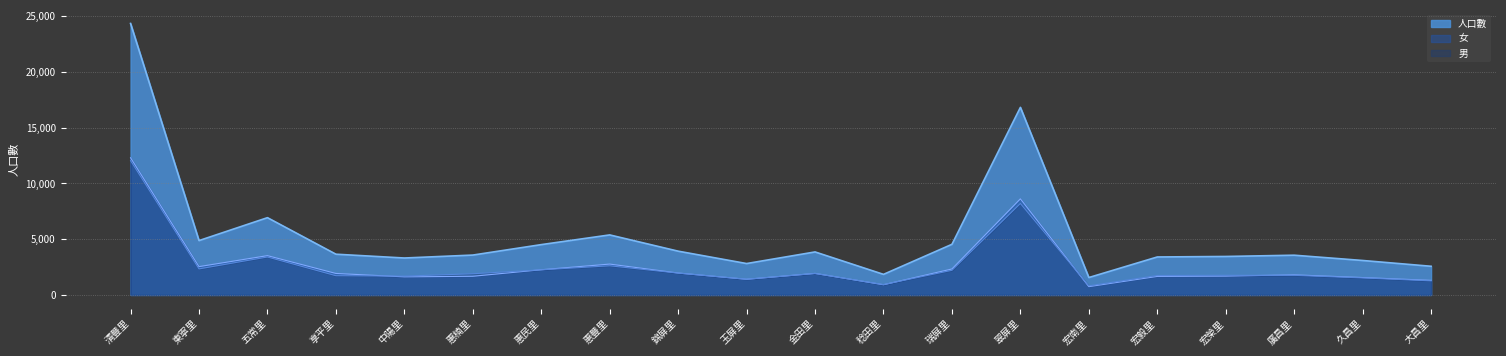

True or false: 女 has more than 0 interior local peaks.

True